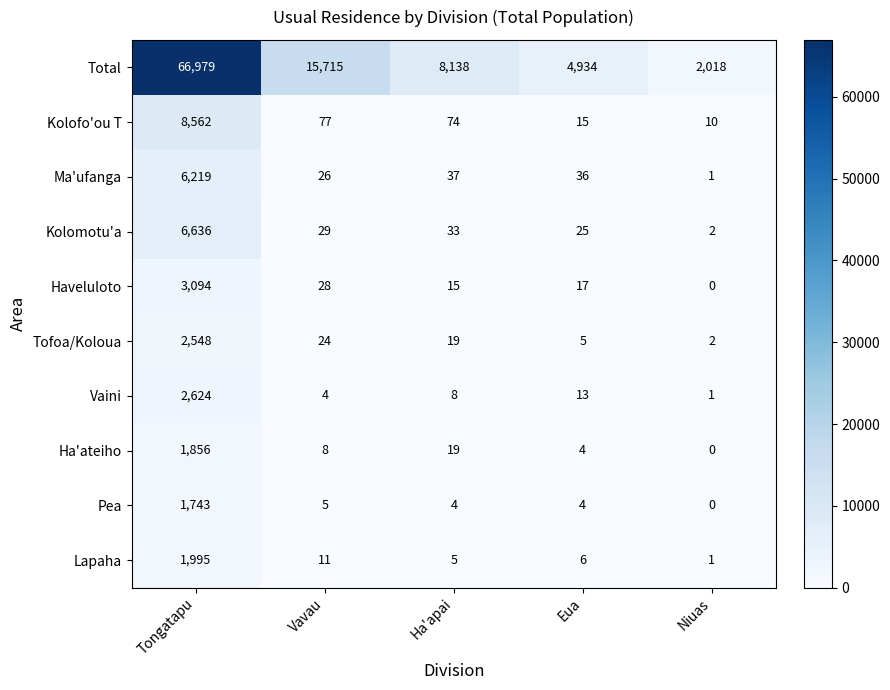

At which category is the sum across all series the highest?

Tongatapu